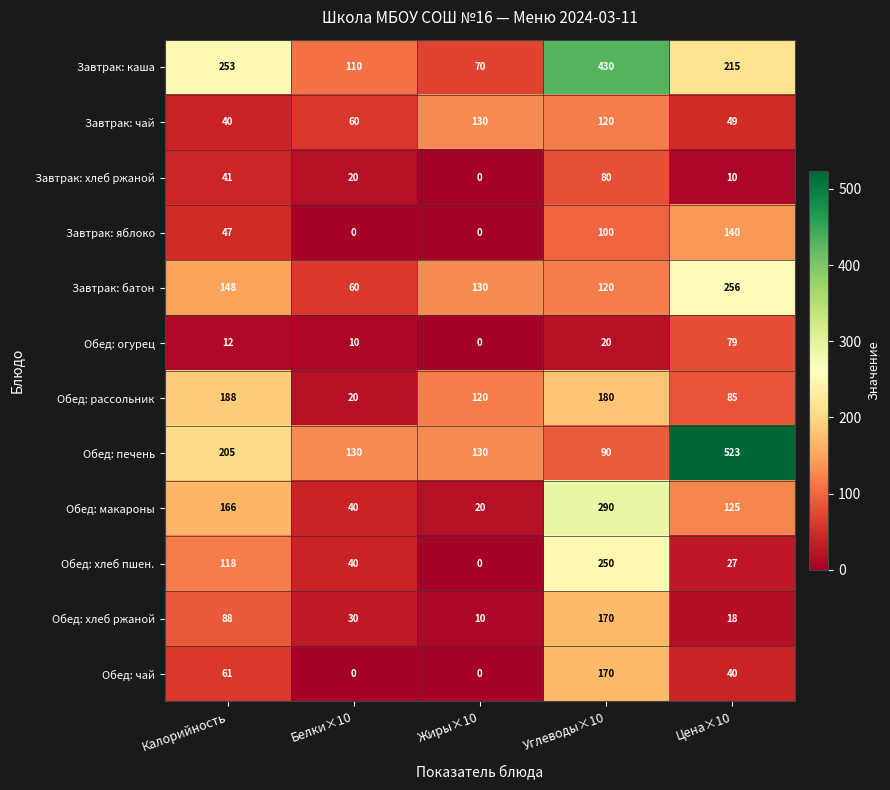

Which label corresponds to the largest value in the chart?

Цена×10